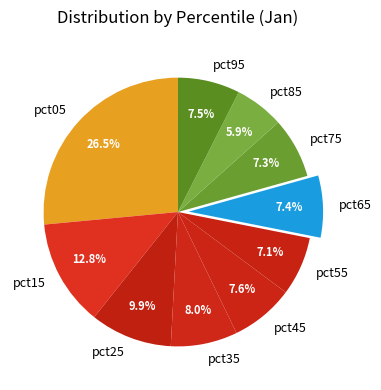

To the nearest percent, what is the difference between the pct15 and pct55 slice percentages?

6%